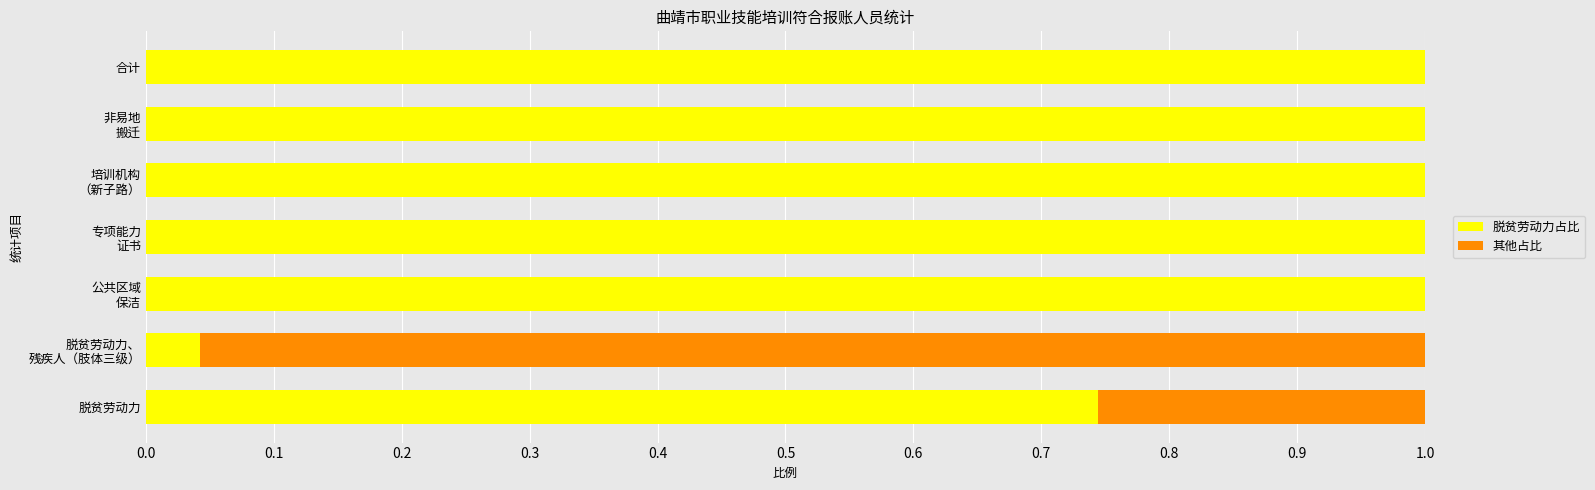

Is it true that 脱贫劳动力占比 equals 1.2 at 脱贫劳动力?

False